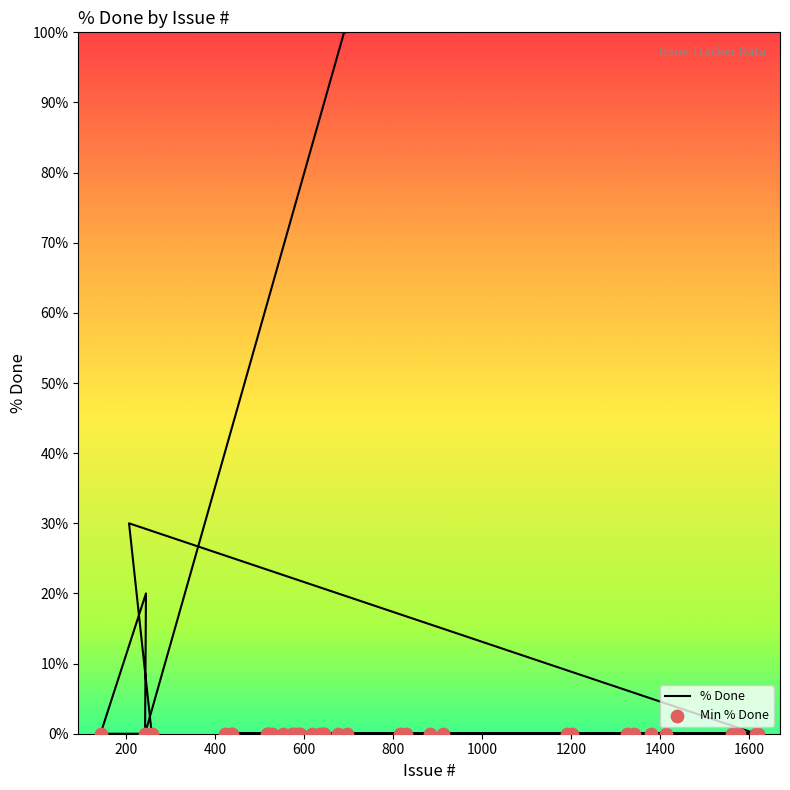

Between 882 and 553, which is larger?

882